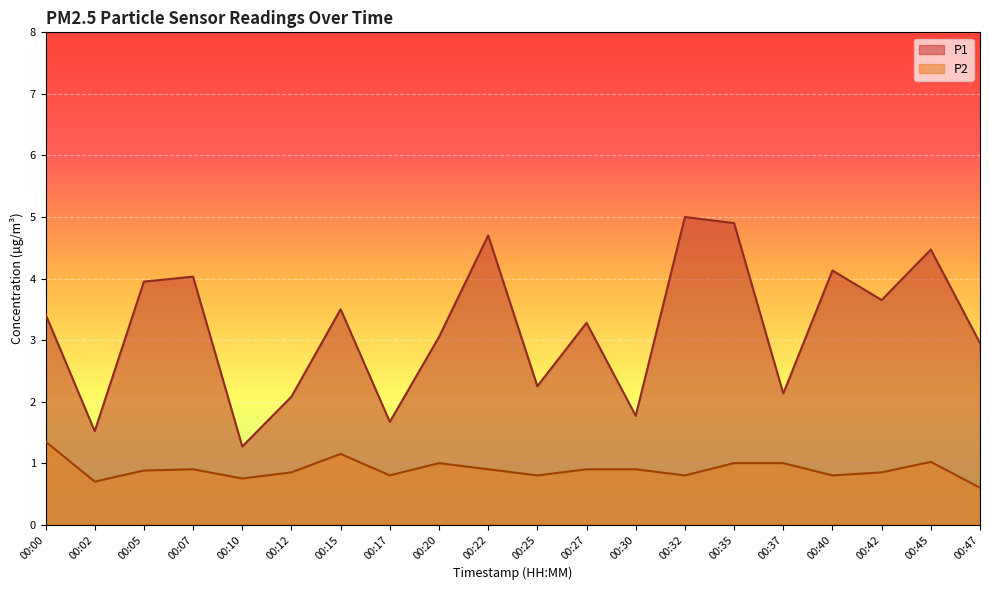

The P2 series shows 1.0 at 00:37. True or false?

True